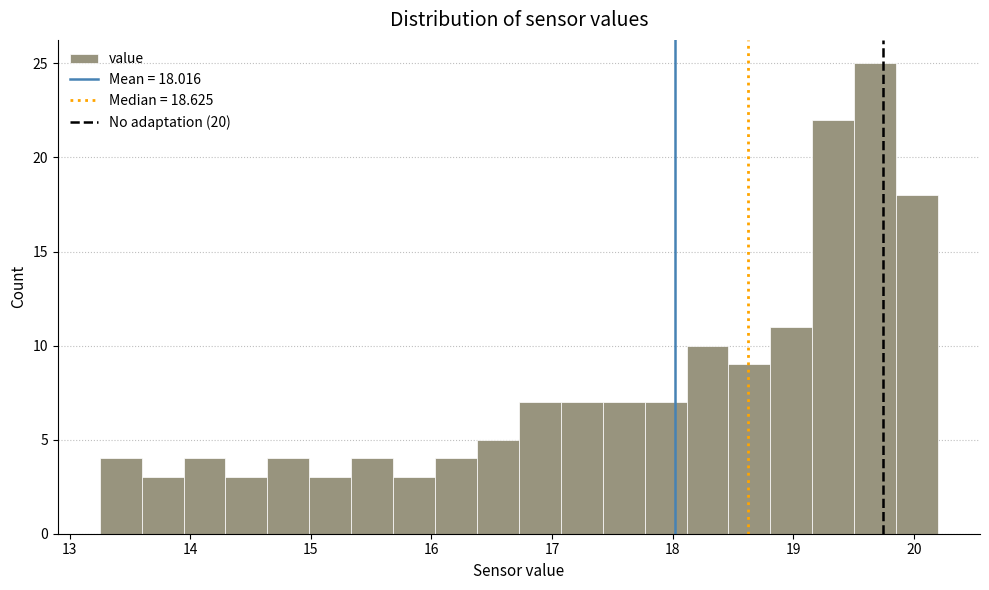

Around what value on the x-axis is the tallest bar? Give the approximate position of its centre, as read against the axis.

19.7